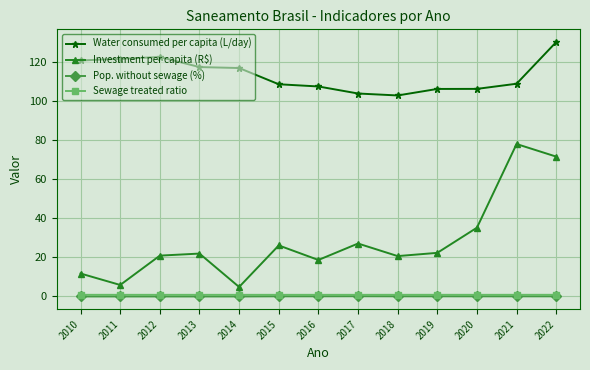

Is this an area chart (filled region under the line)?

No